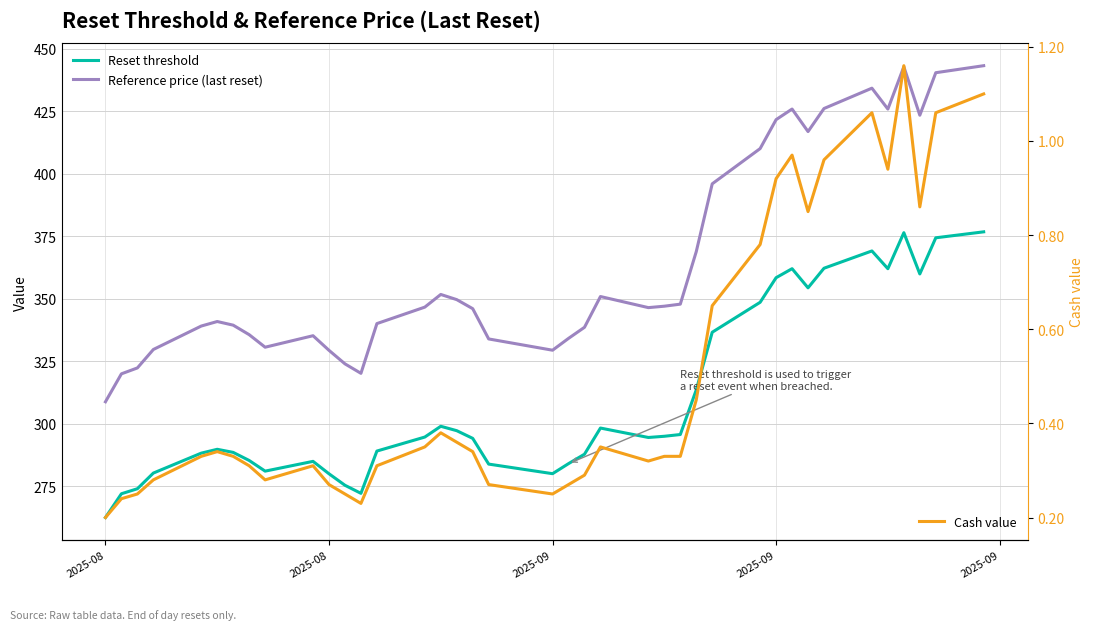

Which category has the lowest value in the Reference price (last reset) series?

2025-08